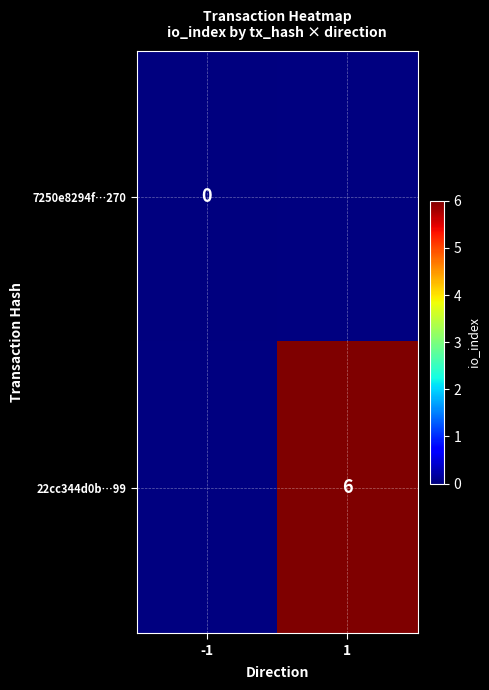

Is it true that 22cc344d0b…99 equals 6 at 1?

True